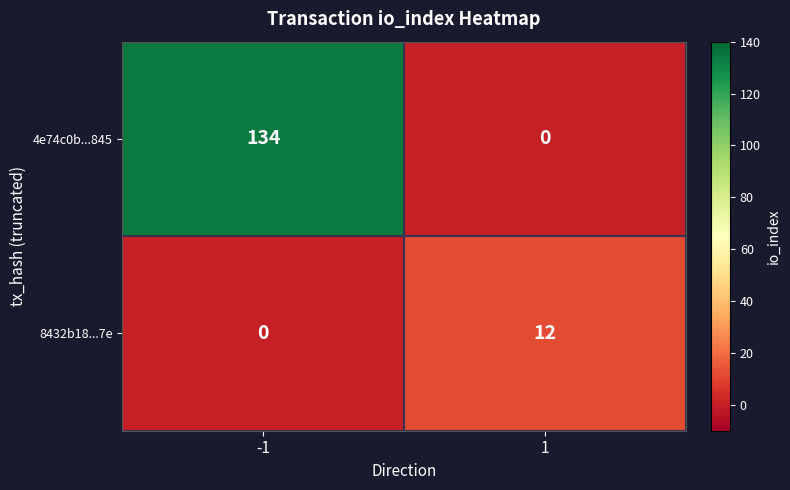

Reading left to right, extract all data points from this chart.

4e74c0b...845: -1=134	1=0
8432b18...7e: -1=0	1=12